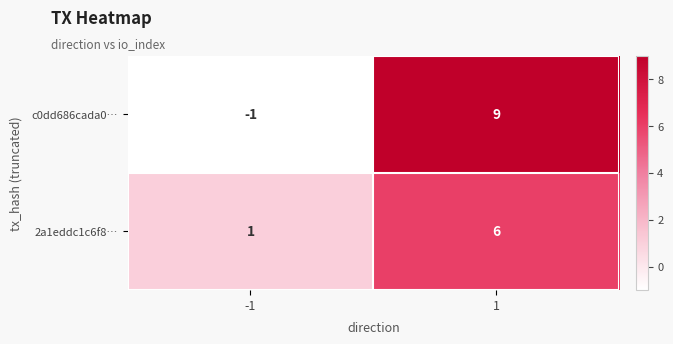

Between -1 and 1, which series saw the biggest shift?

c0dd686cada0…